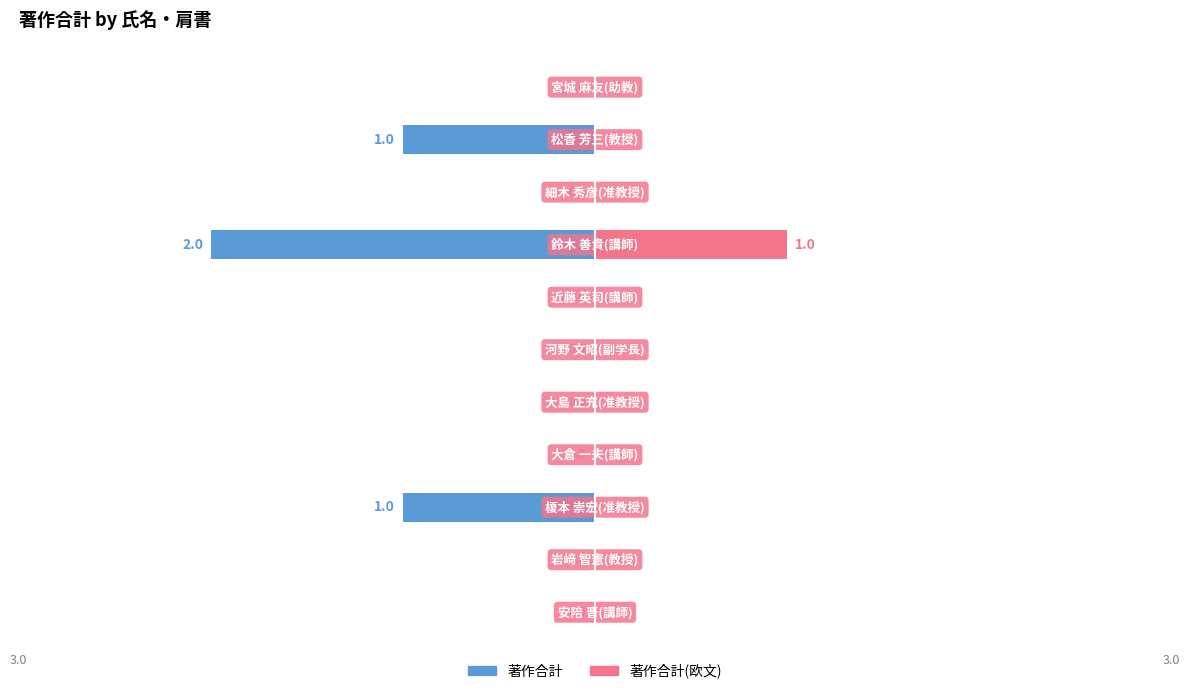

The value of 著作合計 at 2 is -2. True or false?

False